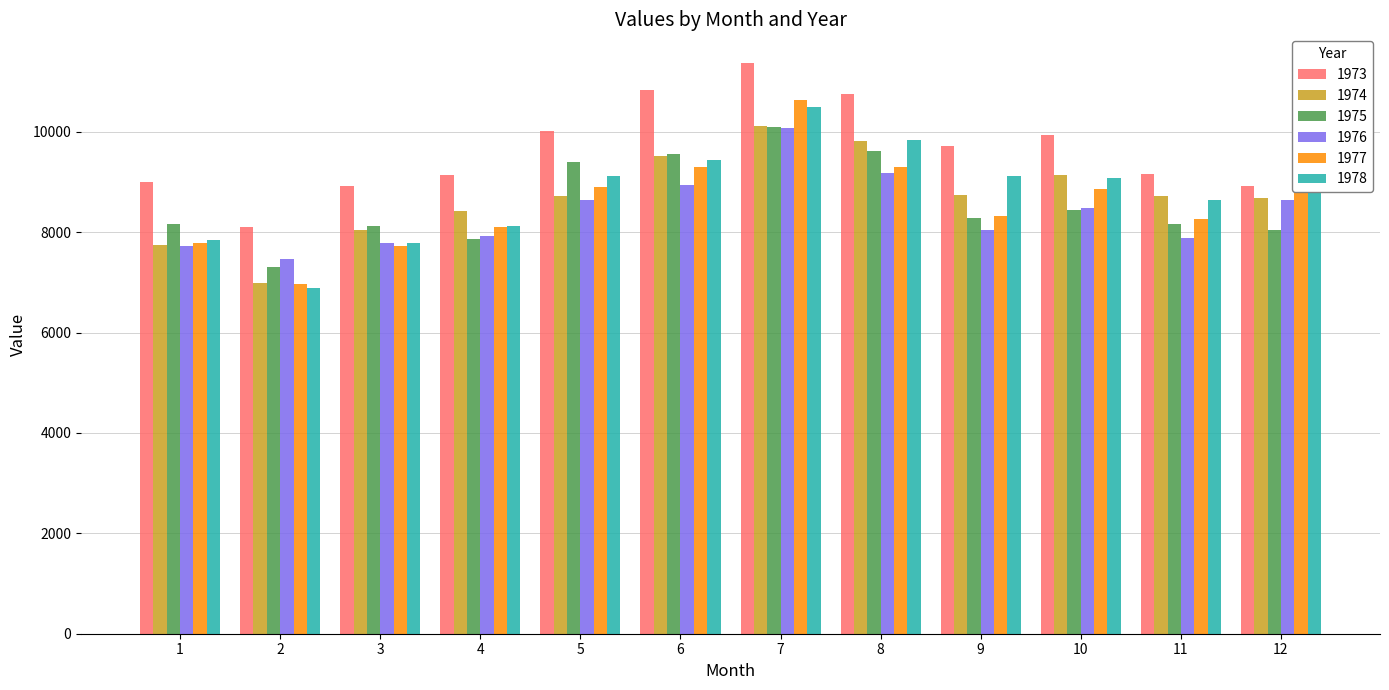

Which series has the widest spread of values?

1977